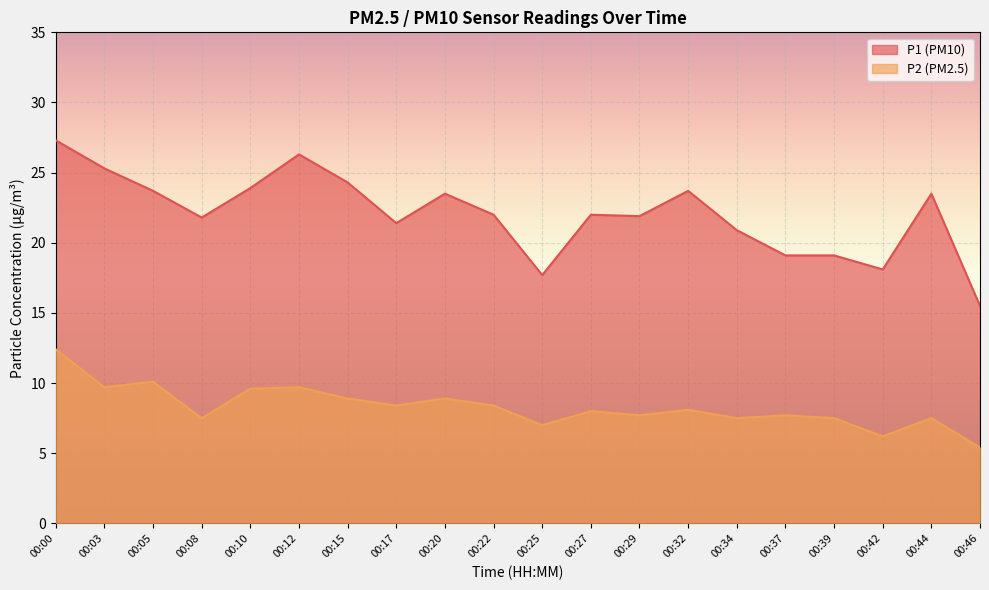

In P1, how many points are lower than both neighbors (excluding endpoints)?

5